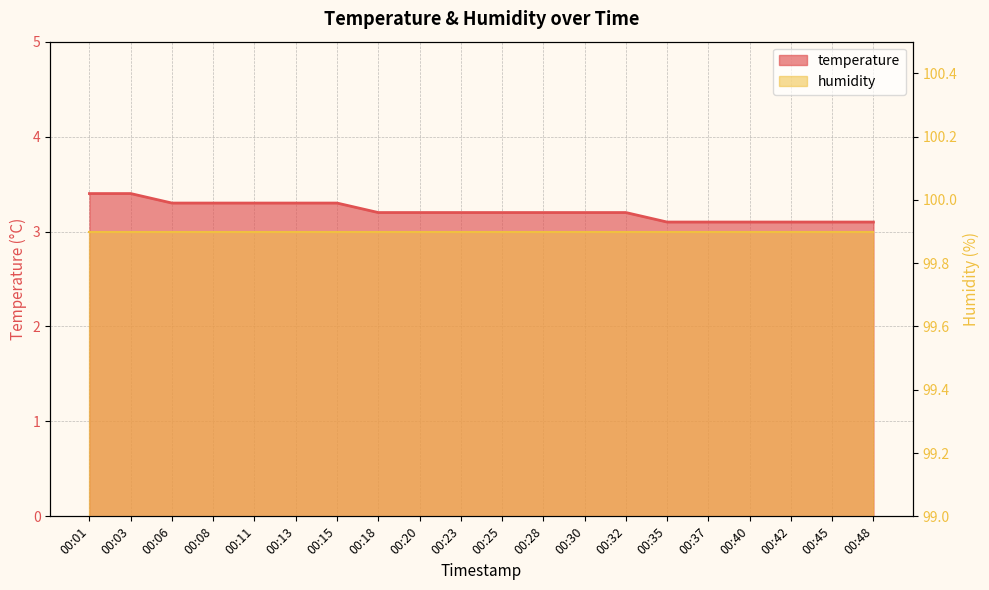

What is the sum of all values?

64.3